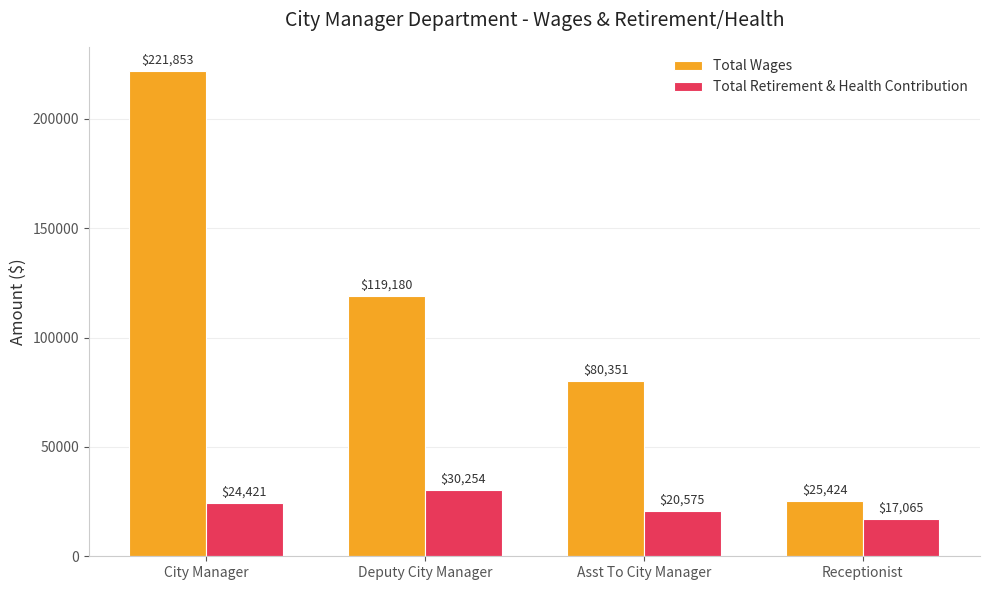

Count the Total Retirement & Health Contribution values in the range 20575 to 30254.

3